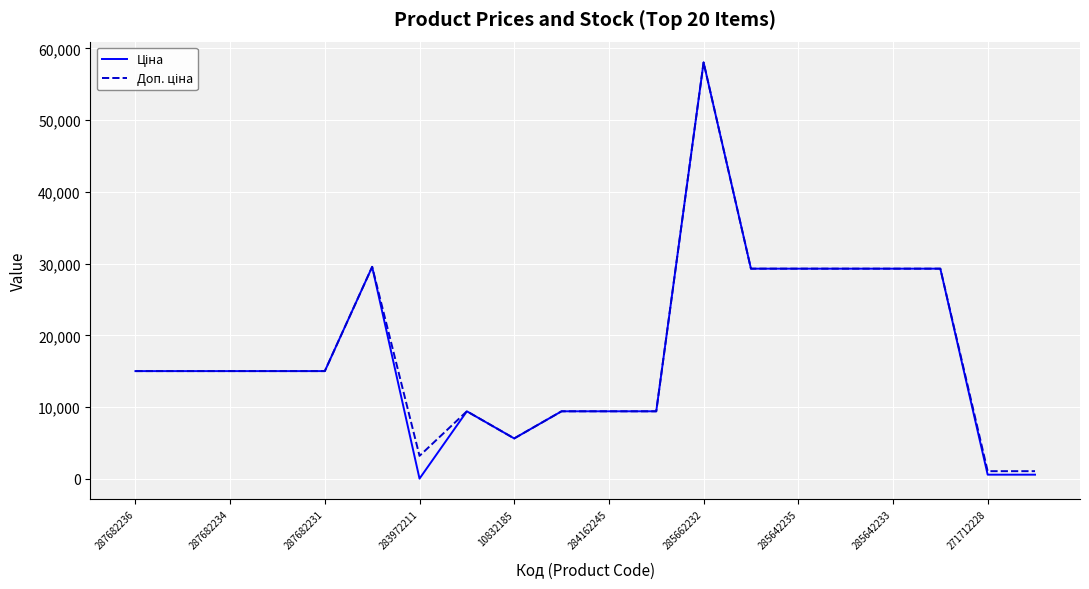

What is the greatest value displayed?

58037.0